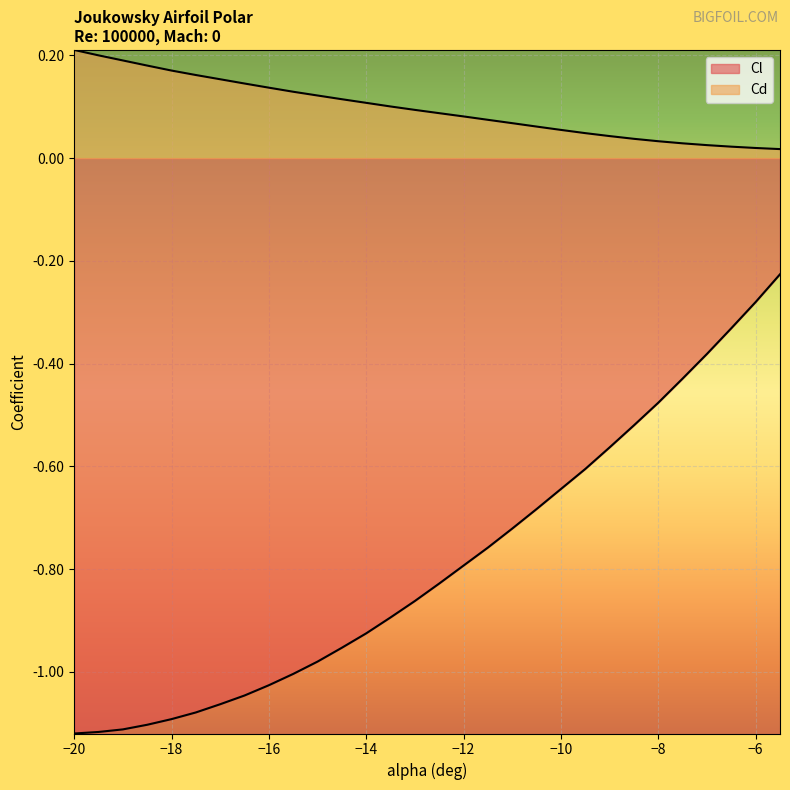

What position from the right is -18.5?

27